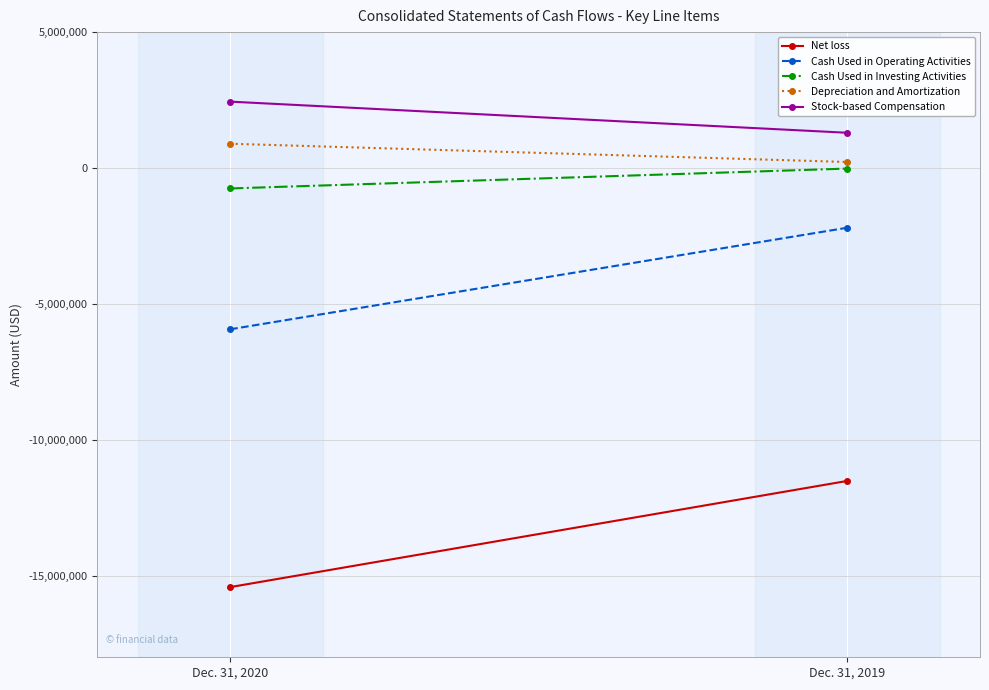

What is the total value across all series at Dec. 31, 2020?

-18769161